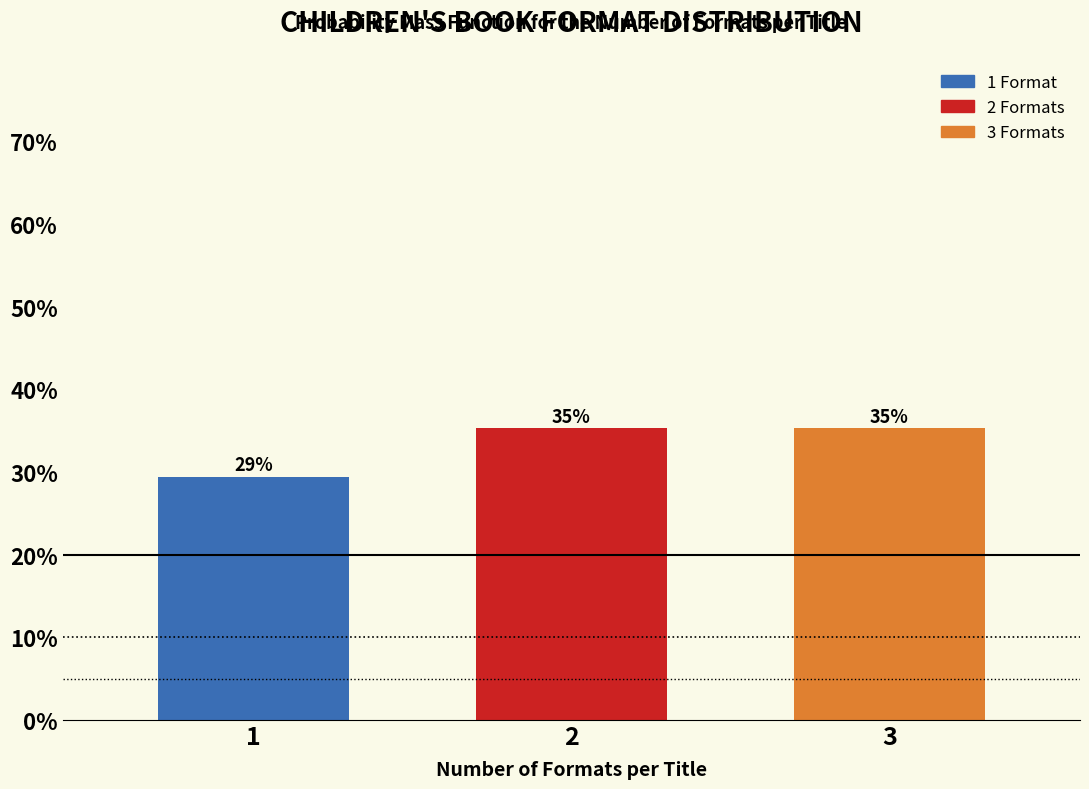

Does the chart contain any negative values?

No